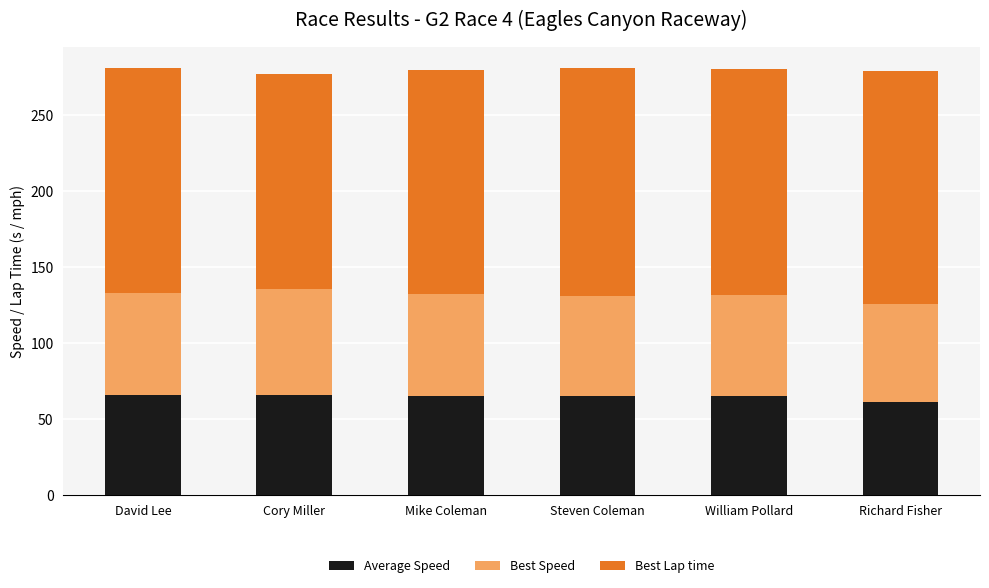

What are all the series names shown in the legend?

Average Speed, Best Speed, Best Lap time